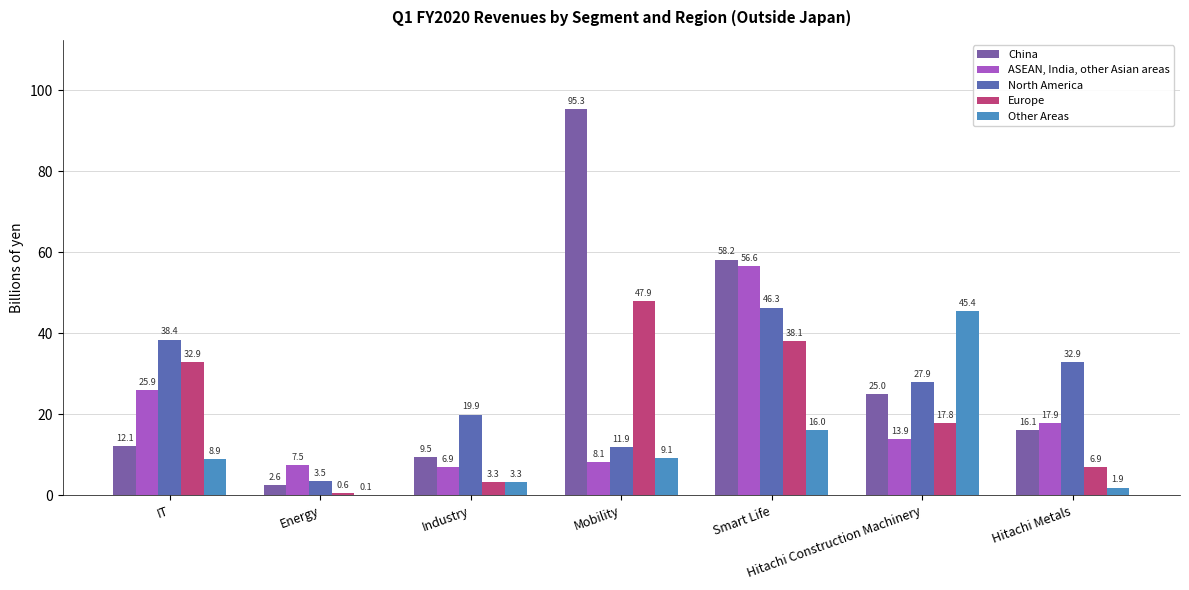

True or false: China has a value of 12.1 at IT.

True